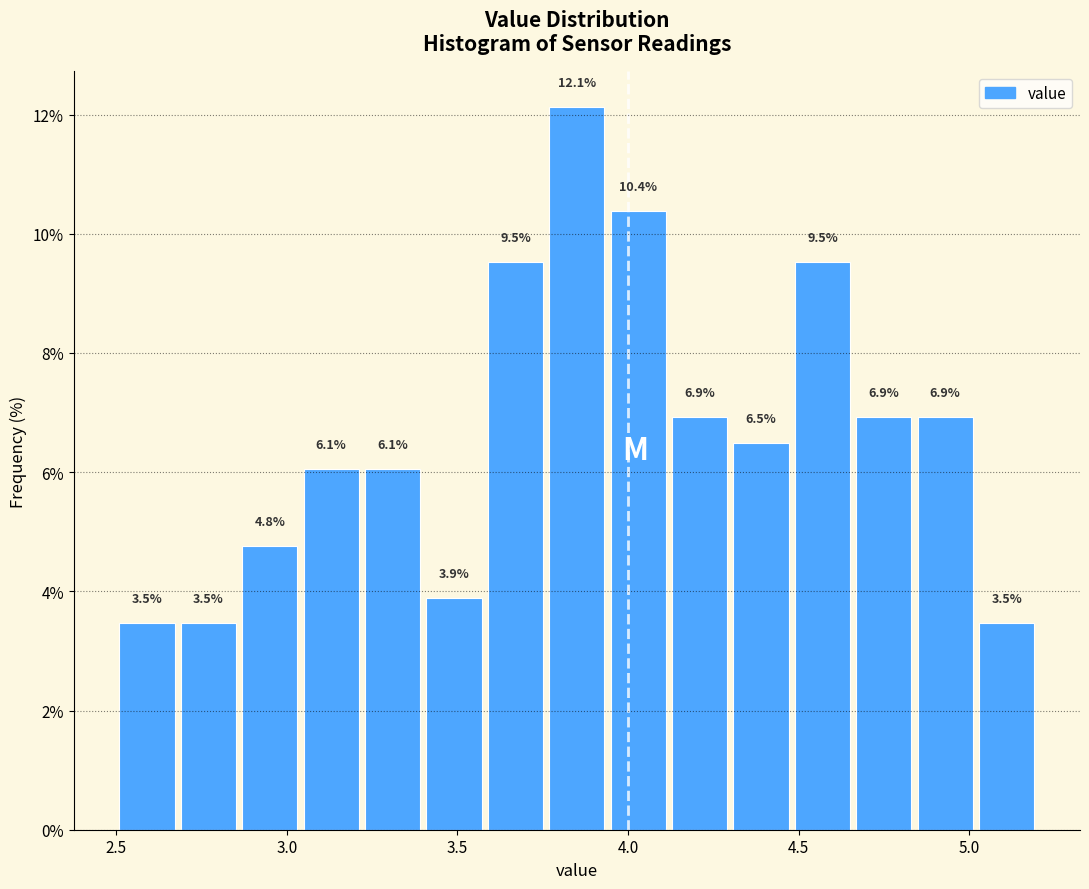

Read against the x-axis, roughly where is the centre of the tallest bar?

3.85